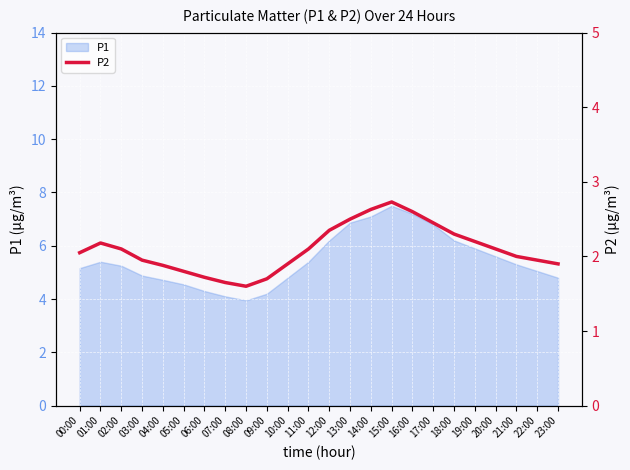

The P1 series shows 2.7 at 09:00. True or false?

False